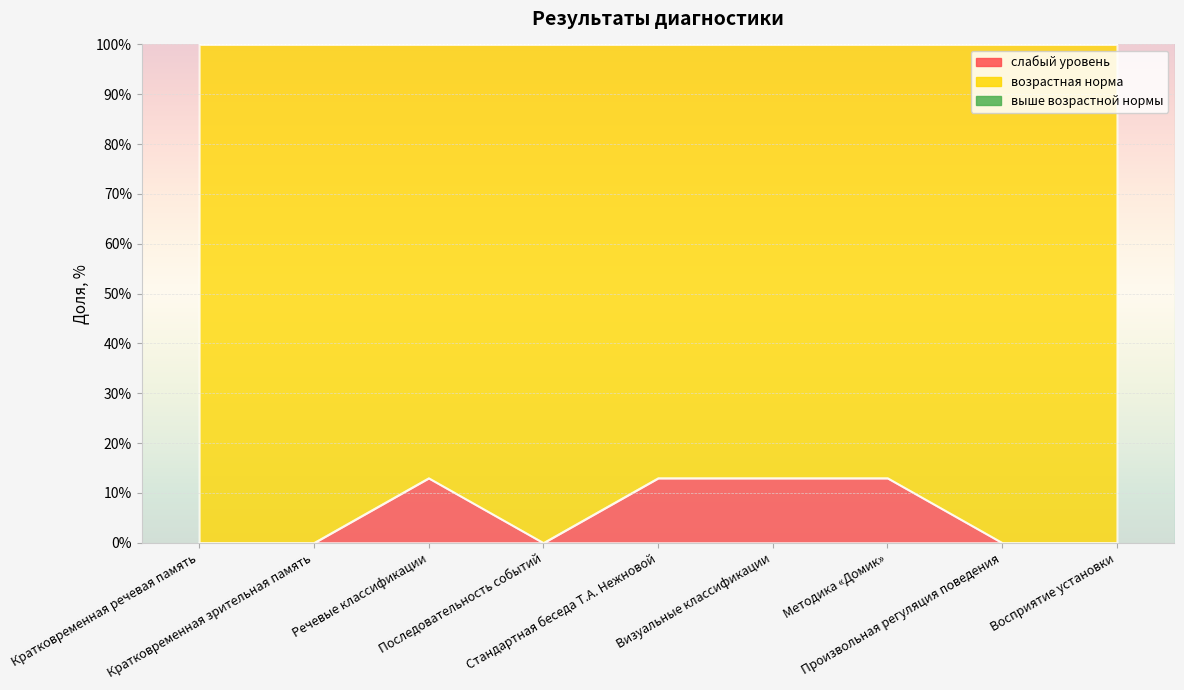

True or false: выше возрастной нормы and слабый уровень cross at least once.

False